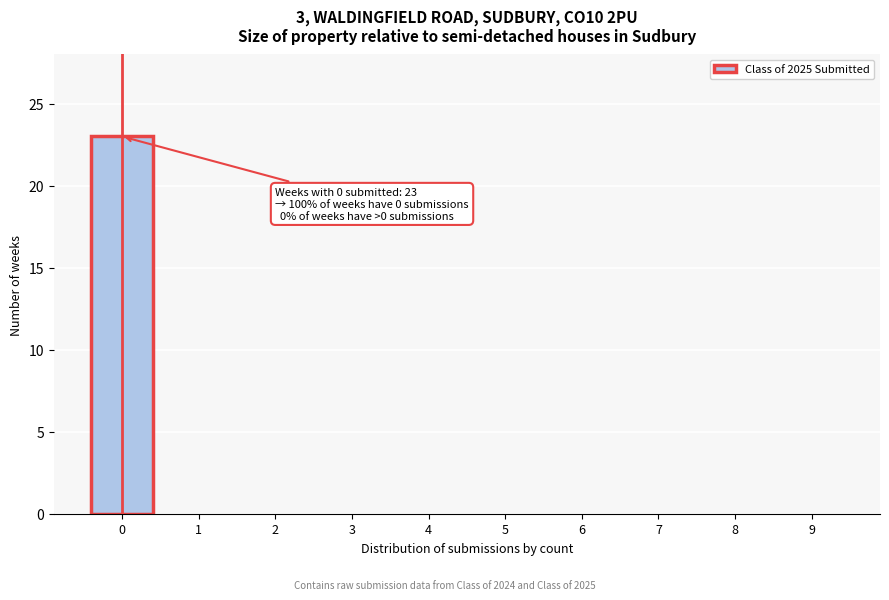

Reading right to left, what are all the values shown in this chart?

9=0	8=0	7=0	6=0	5=0	4=0	3=0	2=0	1=0	0=23